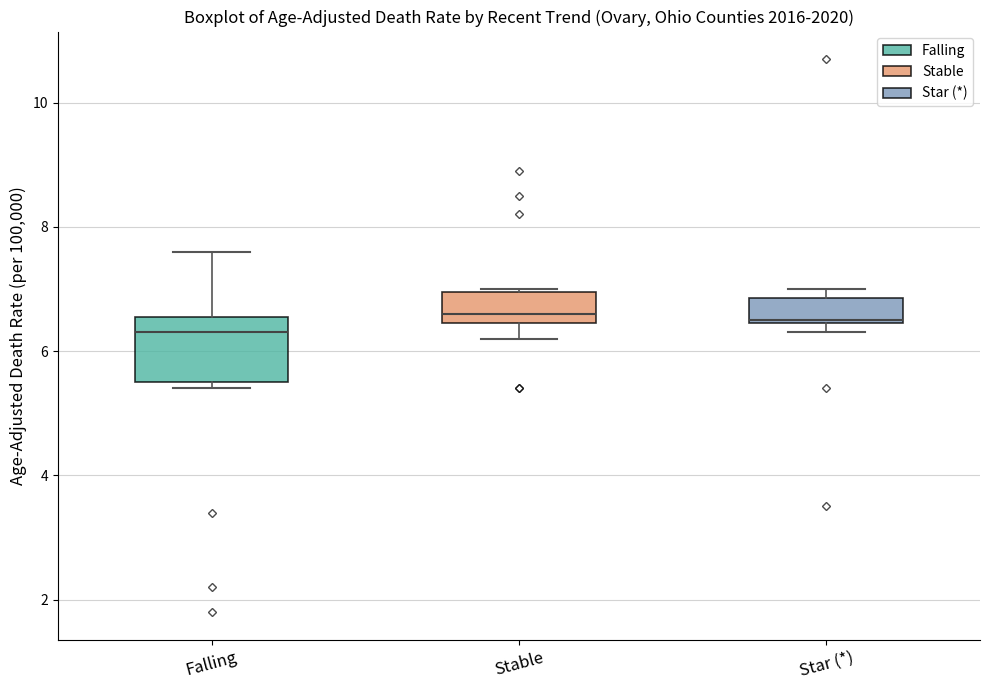

Where is the lower edge of the box for Star (*) on the y-axis? The values are not printed on the chart, so give them approximately, as read against the axis.

6.4